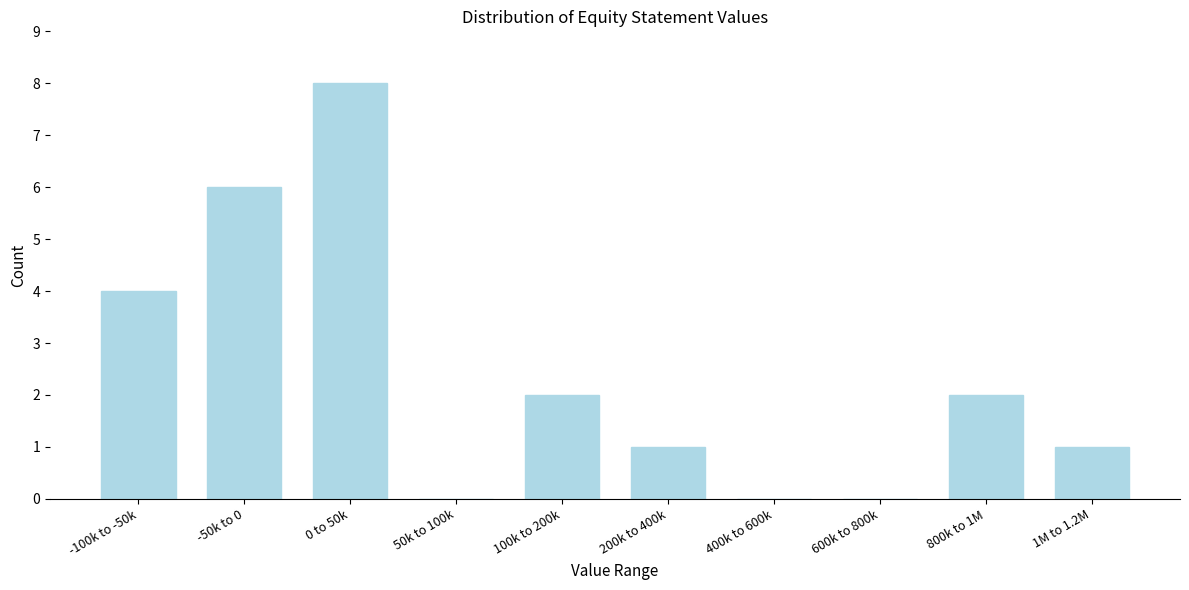

Reading right to left, extract all data points from this chart.

1M to 1.2M=1	800k to 1M=2	600k to 800k=0	400k to 600k=0	200k to 400k=1	100k to 200k=2	50k to 100k=0	0 to 50k=8	-50k to 0=6	-100k to -50k=4